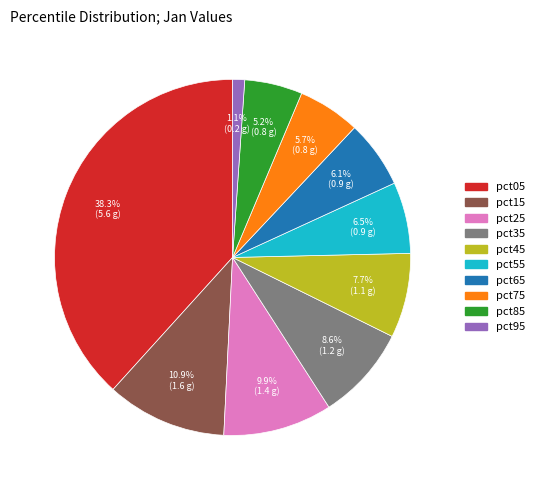

Which category has the smallest portion of the pie?

pct95